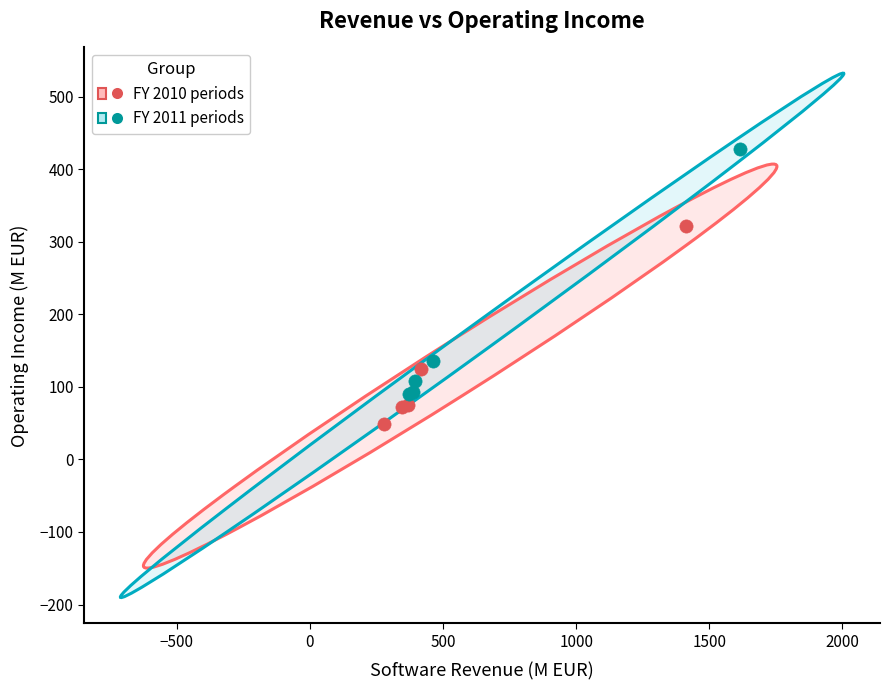

What are all the series names shown in the legend?

FY 2010 periods, FY 2011 periods